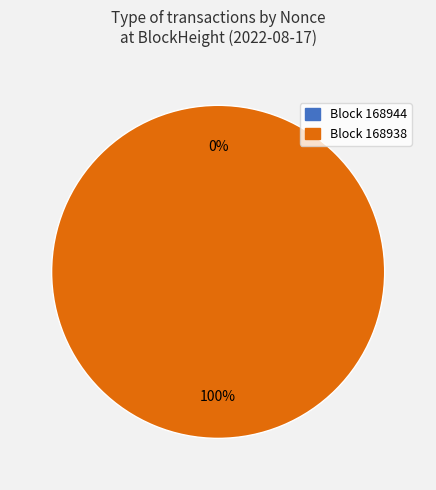

Which category has the biggest portion of the pie?

168938